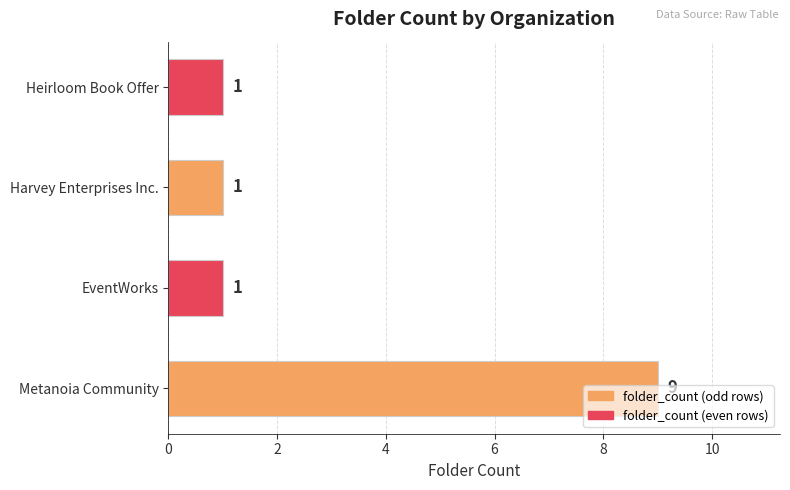

What is the ratio of the value at EventWorks to the value at Heirloom Book Offer?

1.0